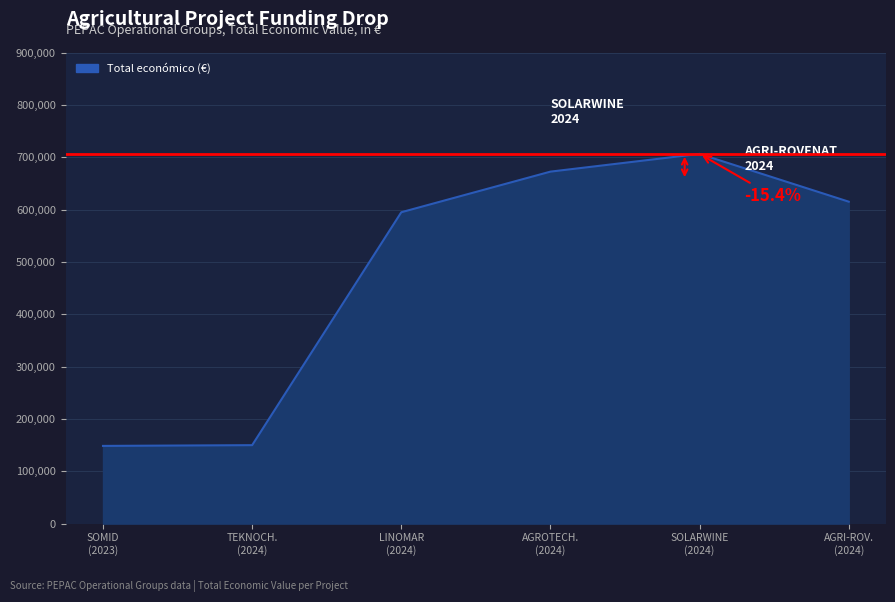

What is the difference between the maximum and minimum values?

558163